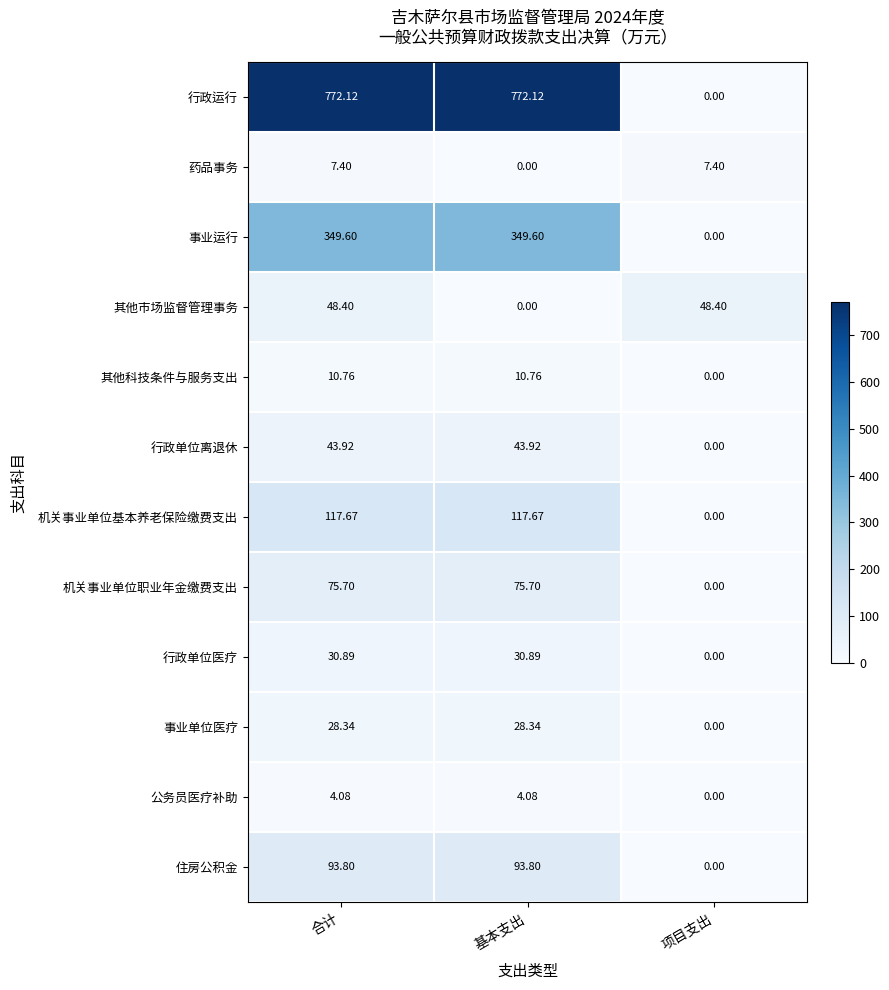

At which category is the sum across all series the highest?

合计